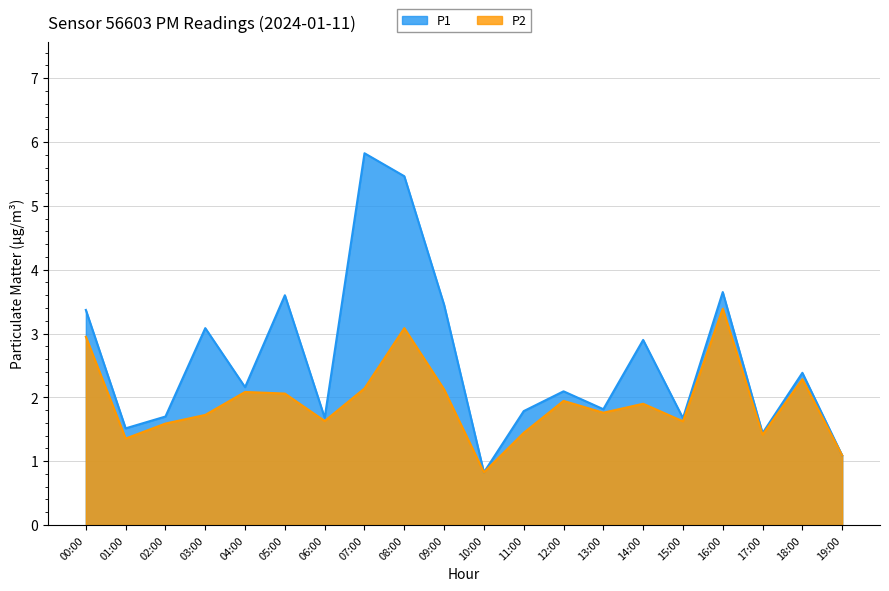

True or false: P1 and P2 intersect in this chart.

False